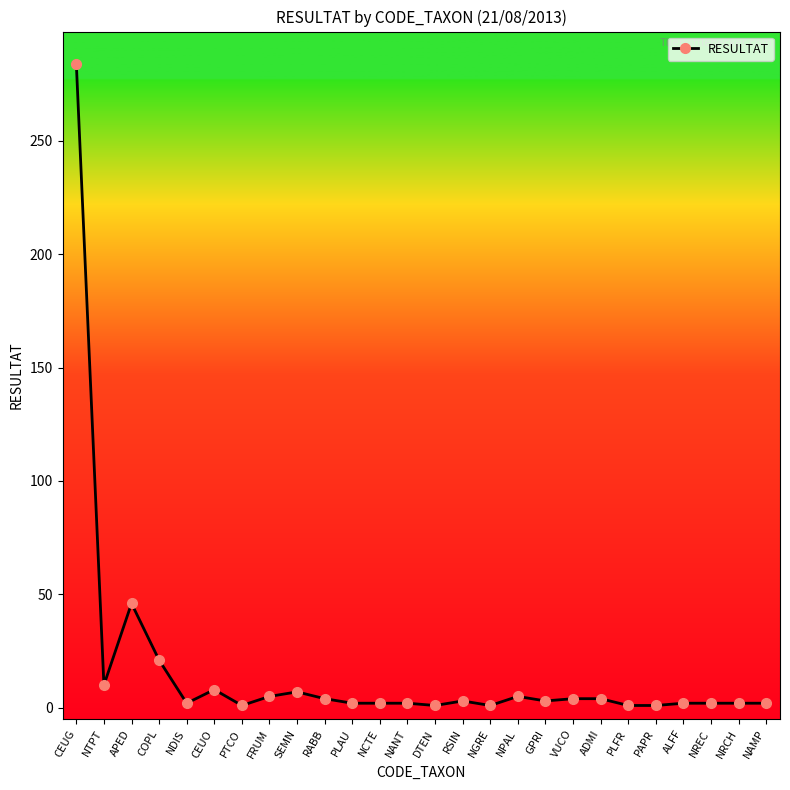

How many series are shown in this chart?

1